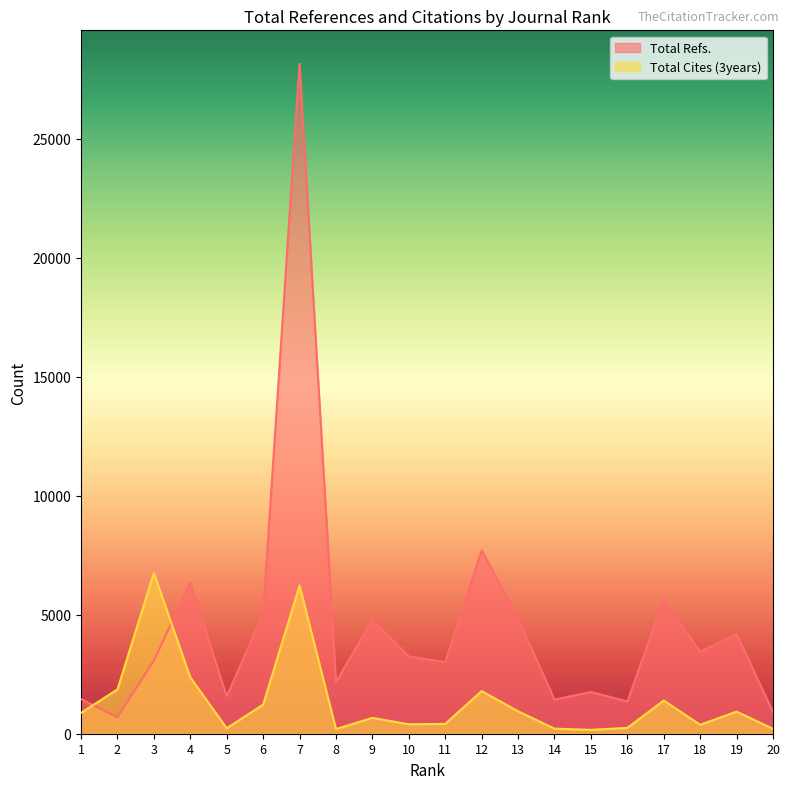

At 1, list the series in order from largest to smallest.

Total Refs., Total Cites (3years)